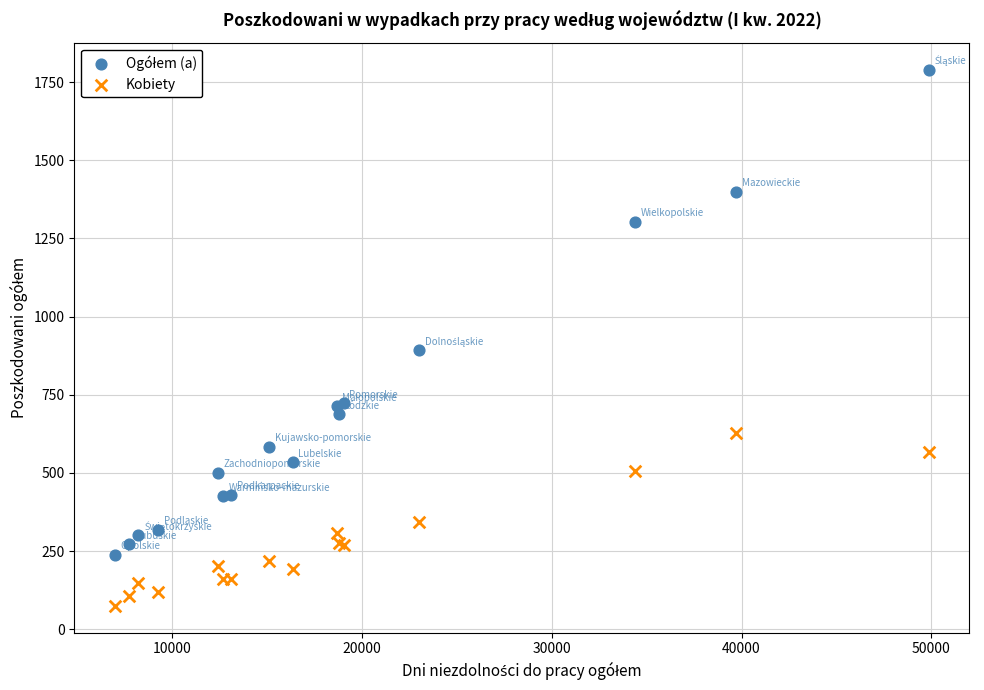

Across all series, what Y value is closest to 932?

893